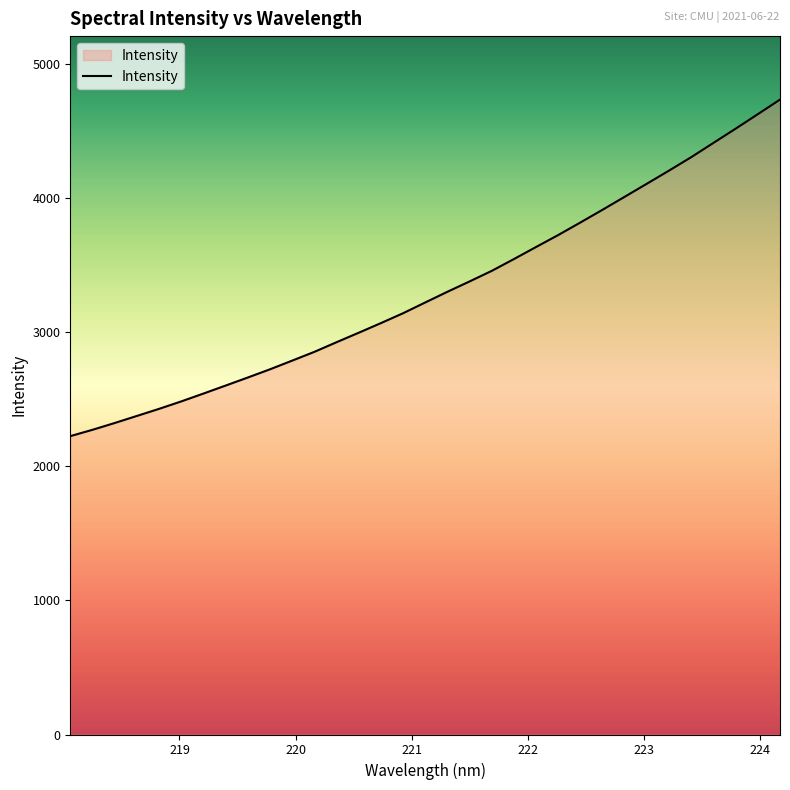

What is the maximum value shown in the chart?

4732.4